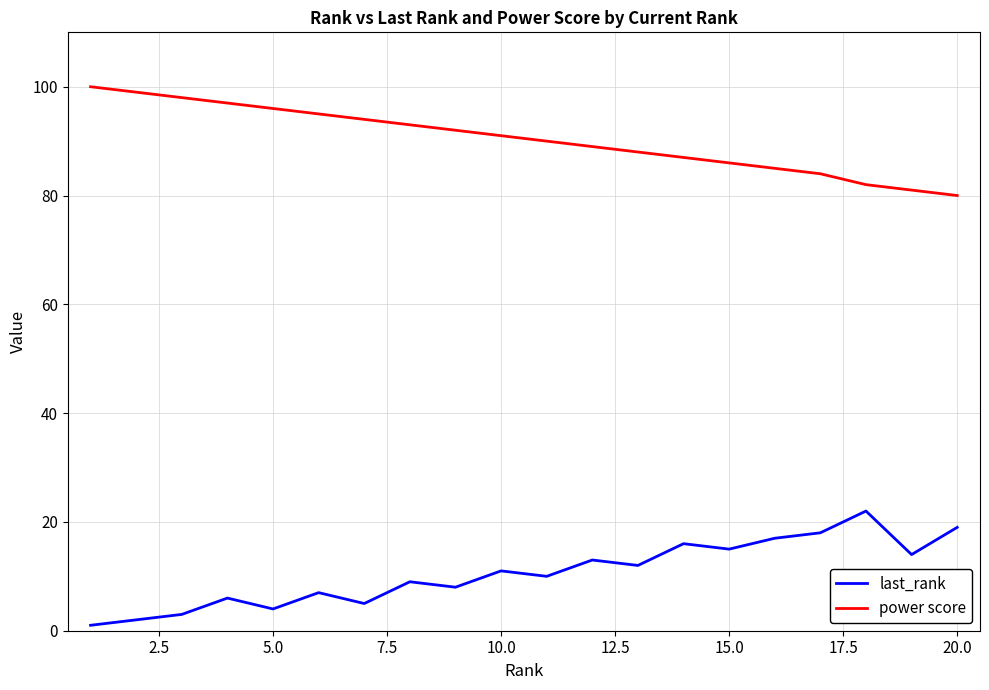

Rank the series by their average value, from highest to lowest.

power score, last_rank